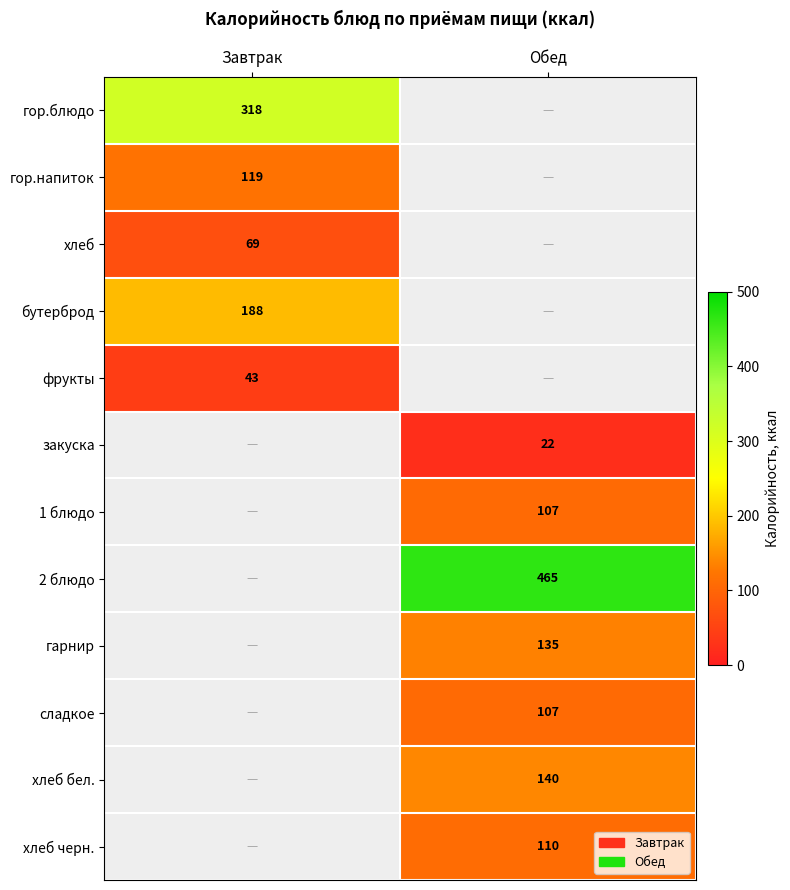

The фрукты series shows 43 at Завтрак. True or false?

True